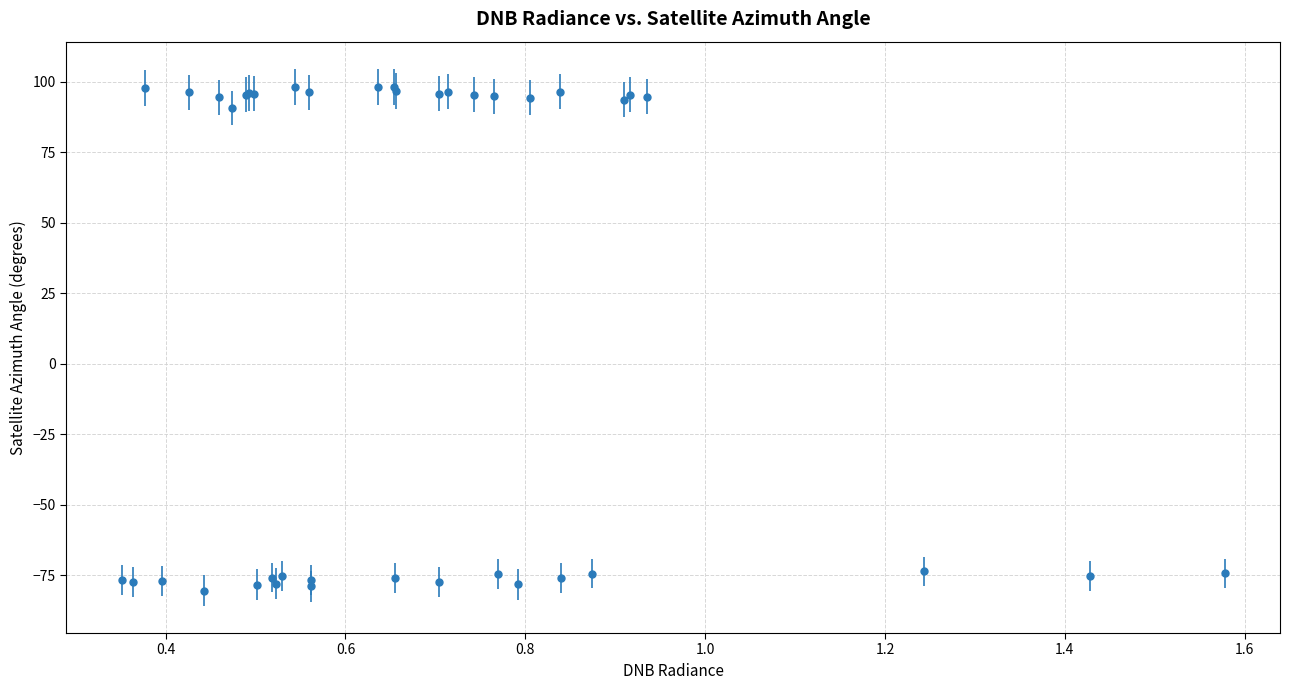

What is the value of the 17th point from the left?

96.3